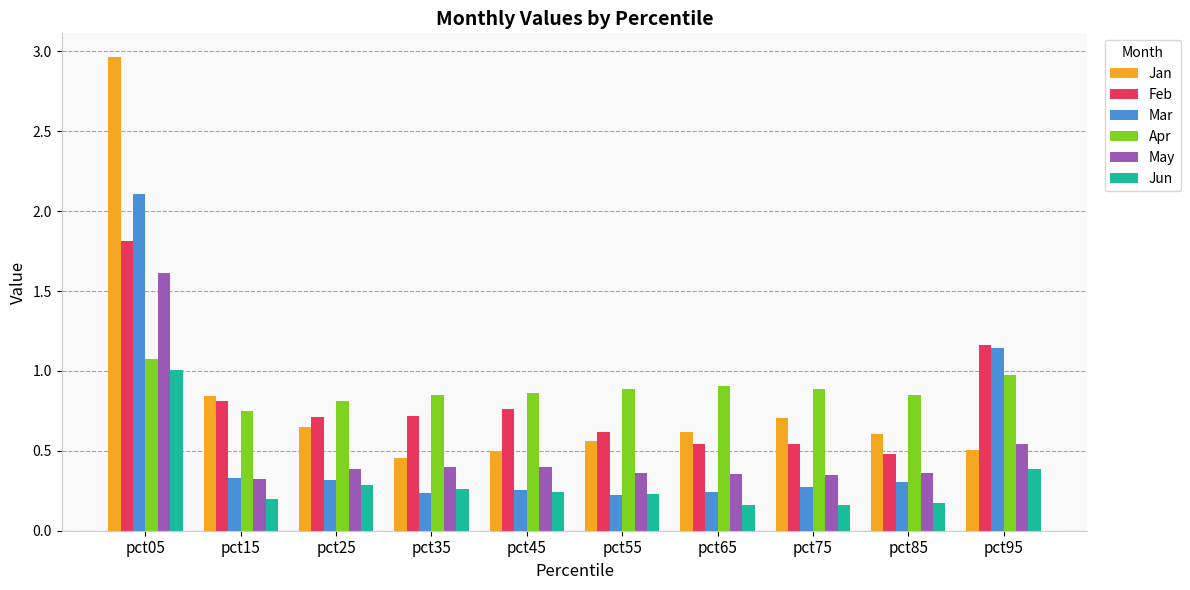

What is the total value across all series at pct75?

2.9